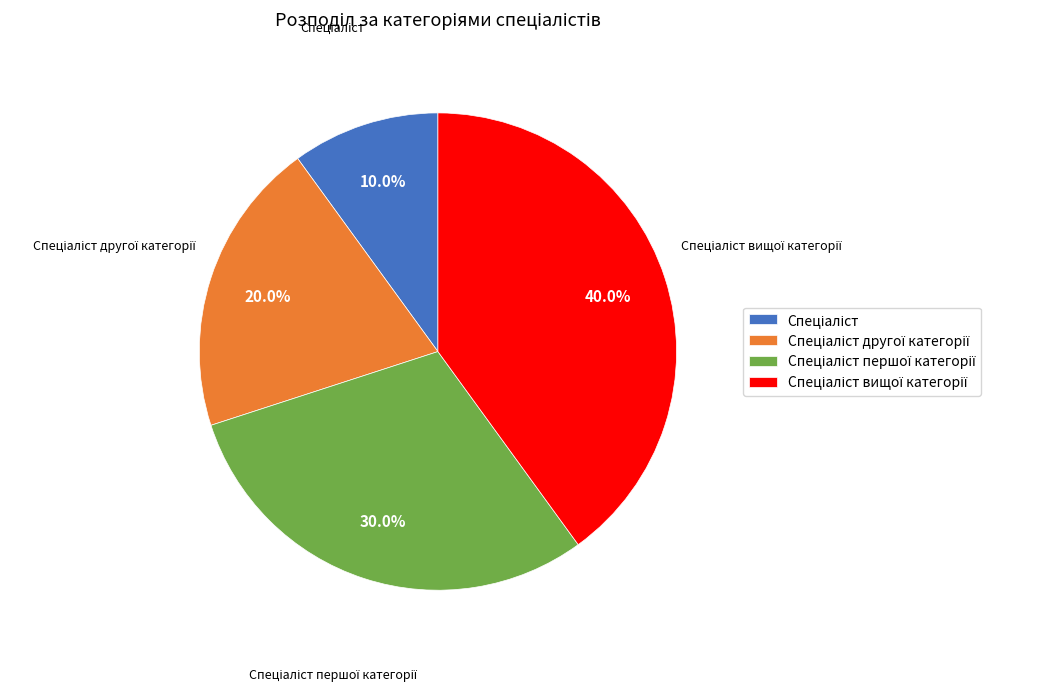

Does any single category account for the majority?

No